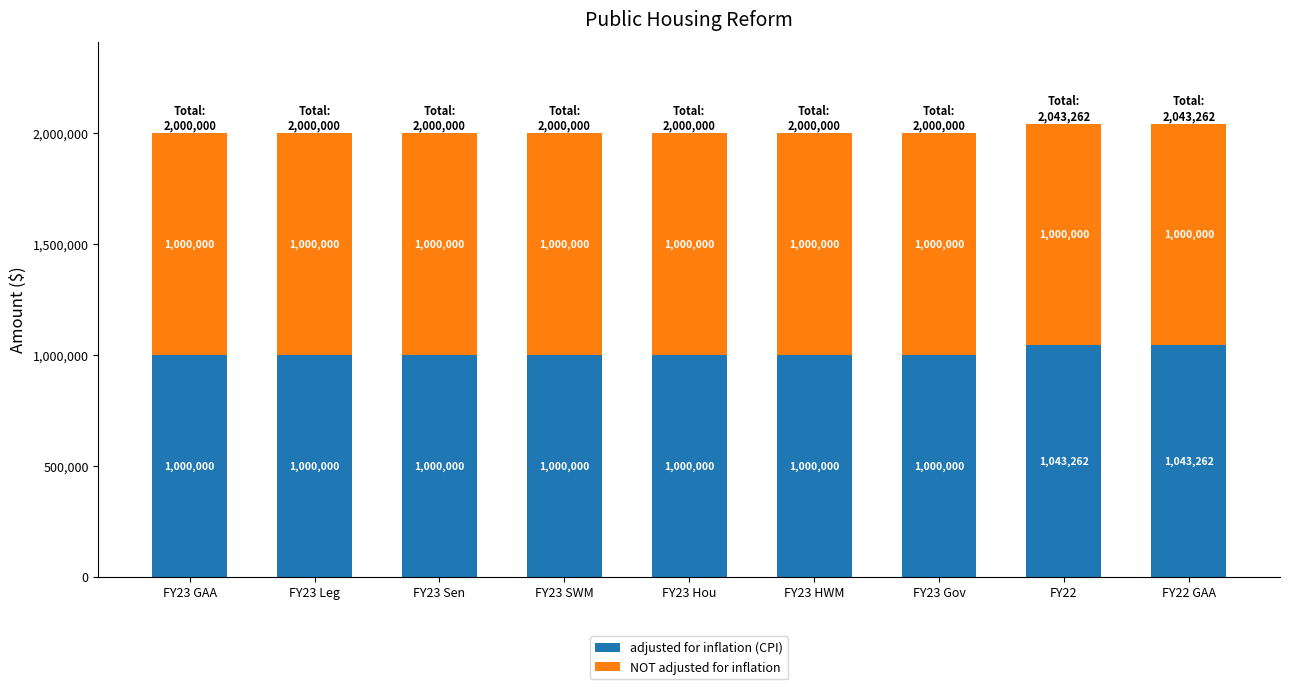

Reading left to right, list the values for the adjusted for inflation (CPI) series.

FY23 GAA=1000000	FY23 Leg=1000000	FY23 Sen=1000000	FY23 SWM=1000000	FY23 Hou=1000000	FY23 HWM=1000000	FY23 Gov=1000000	FY22=1043262	FY22 GAA=1043262